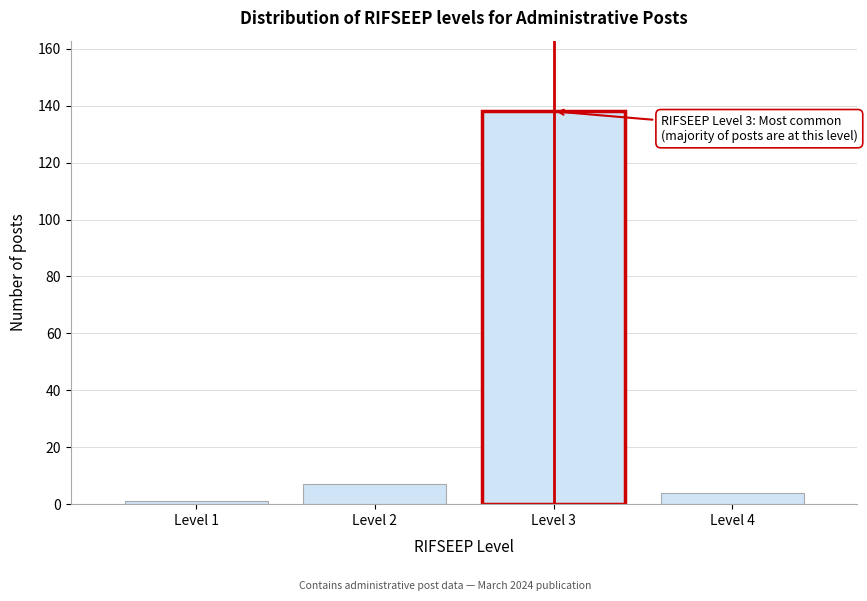

Which range on the x-axis has the tallest bar?

2.5 to 3.5